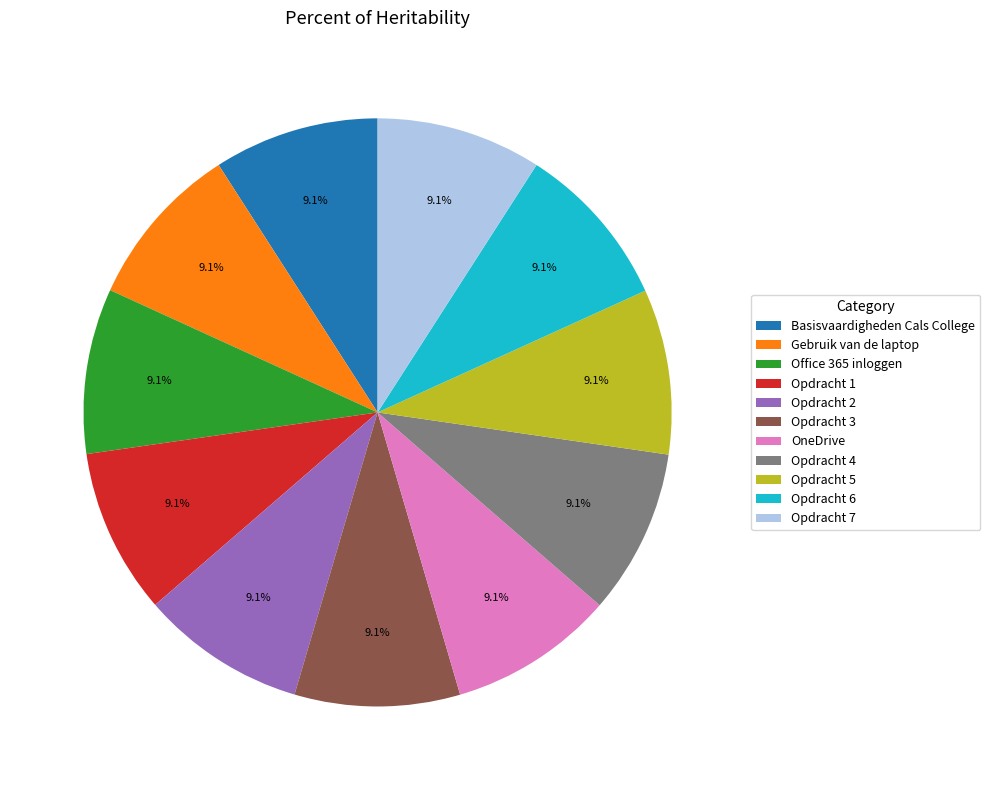

To the nearest percent, what is the combined percentage of Opdracht 2 and Basisvaardigheden Cals College?

18%